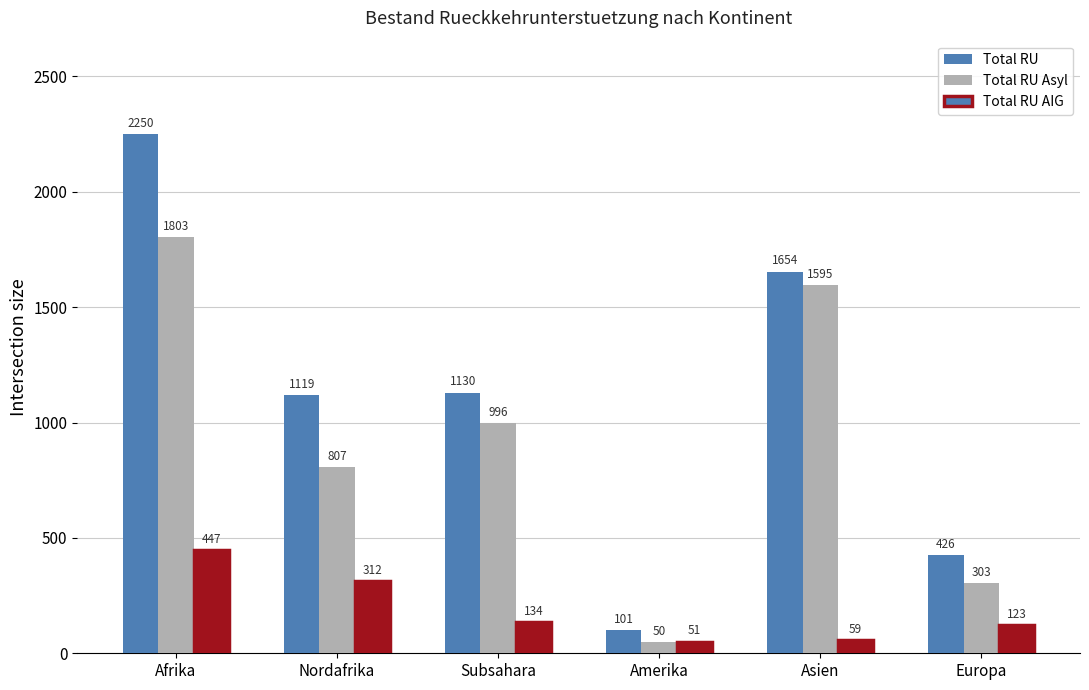

What is the label of the 4th bar from the left?

Amerika